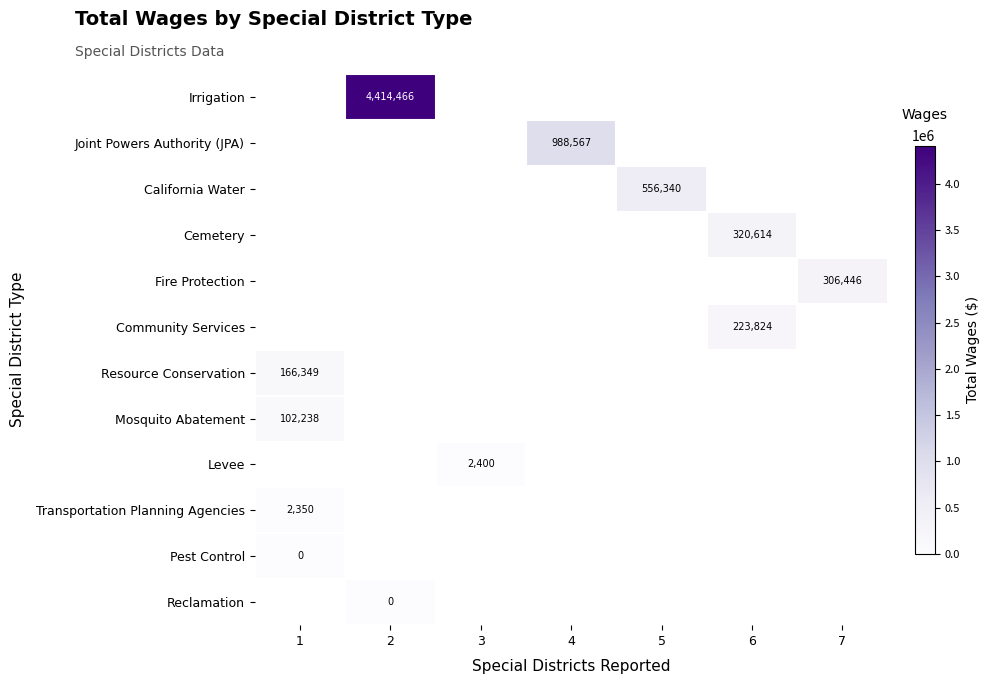

How many distinct data groups are displayed?

12